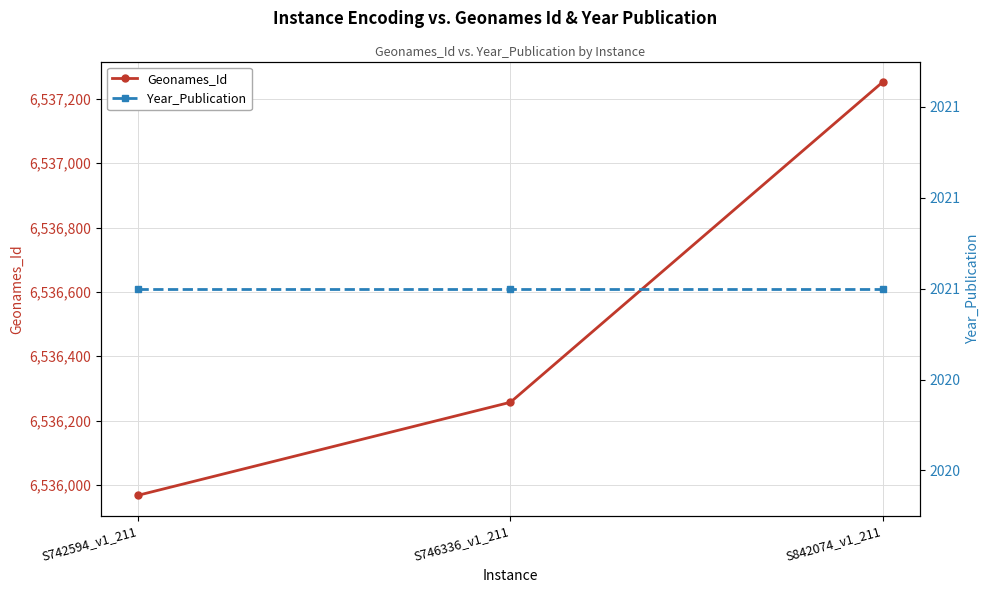

Rank the series by their maximum value, from highest to lowest.

Geonames_Id, Year_Publication